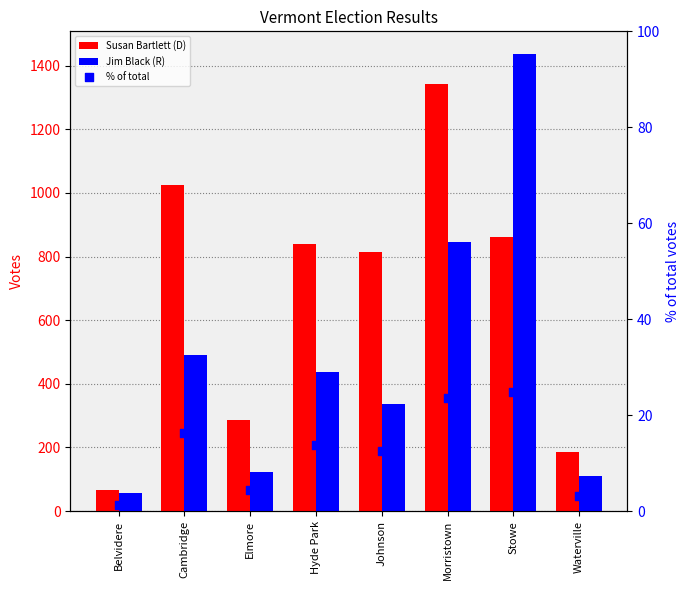

At which category is the sum across all series the highest?

Stowe